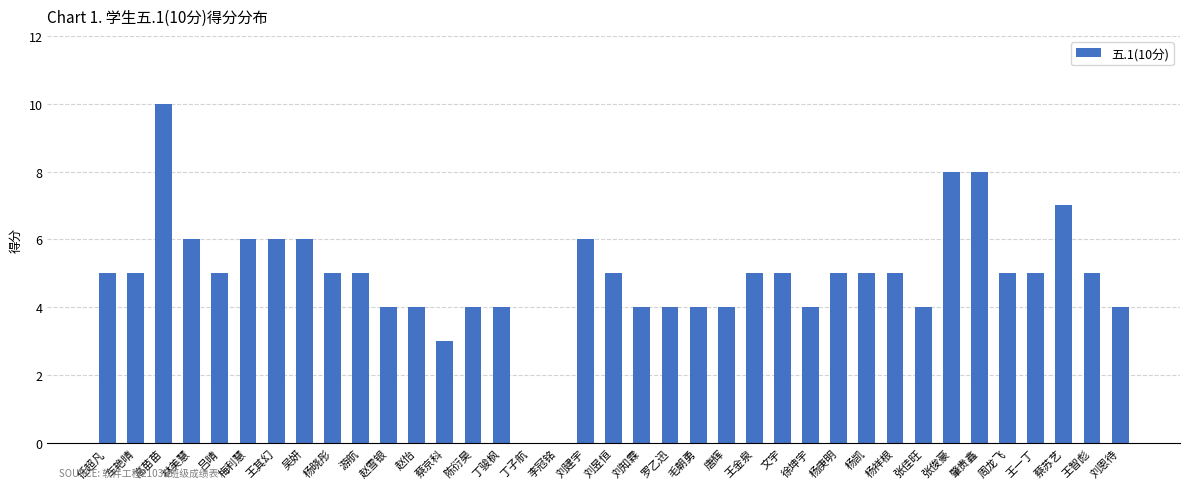

What is the ratio of the value at 林美慧 to the value at 王其幻?

1.0